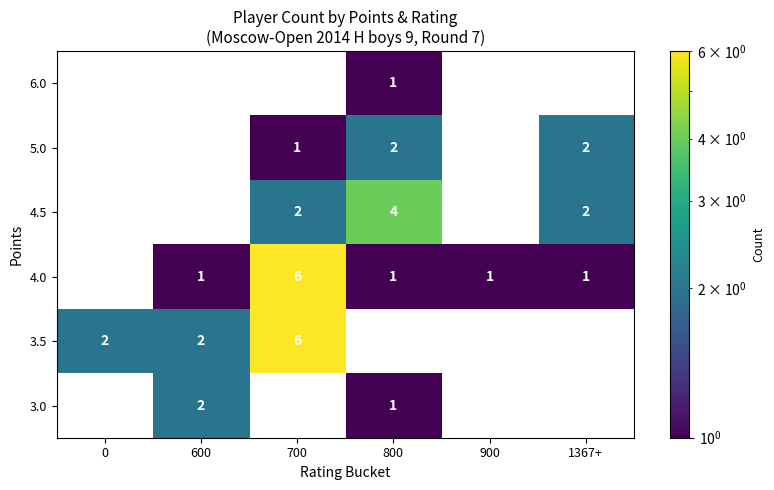

Between 700 and 1367+, which series saw the biggest shift?

3.5